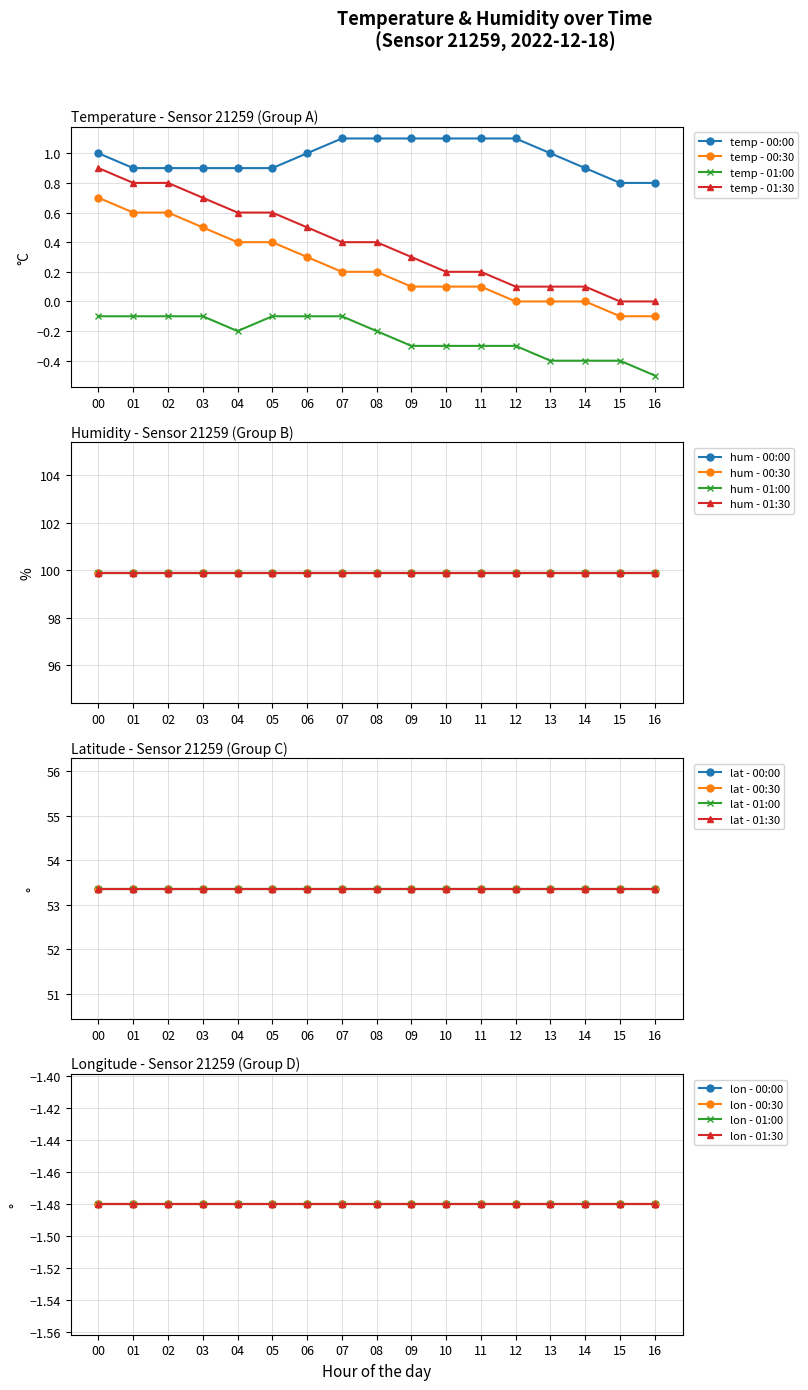

Which series has the largest total across all categories?

humidity